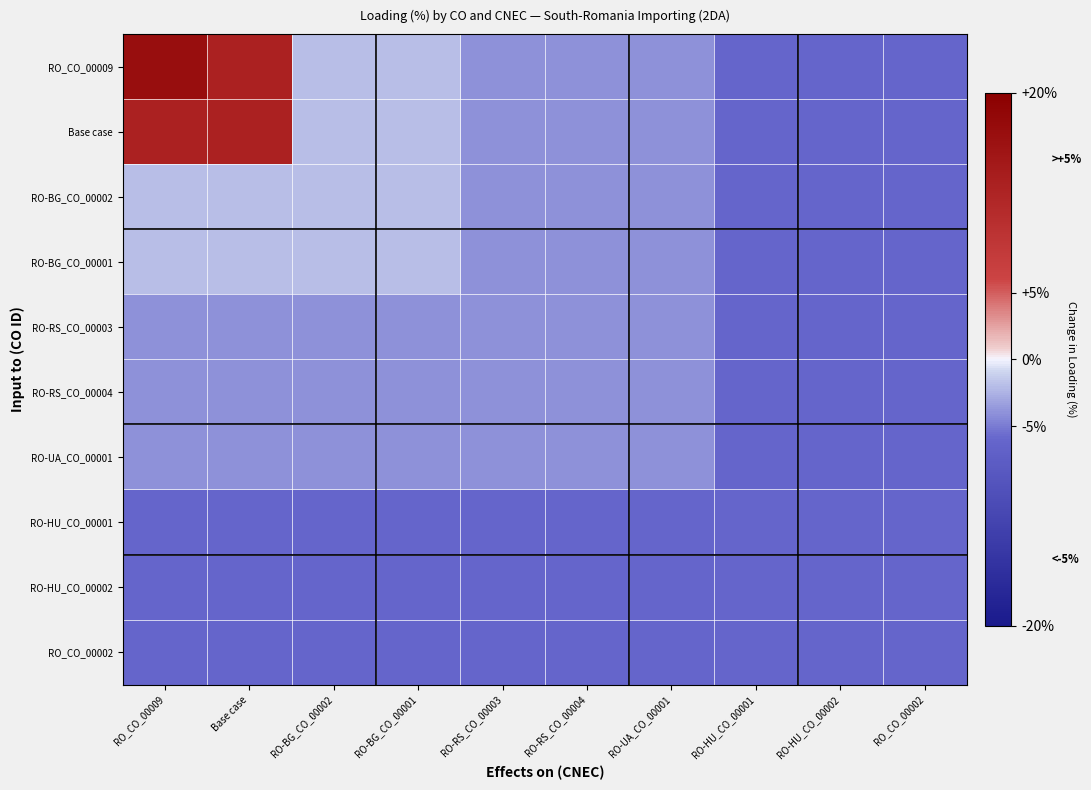

What is the total value across all series at RO-HU_CO_00002?

-60